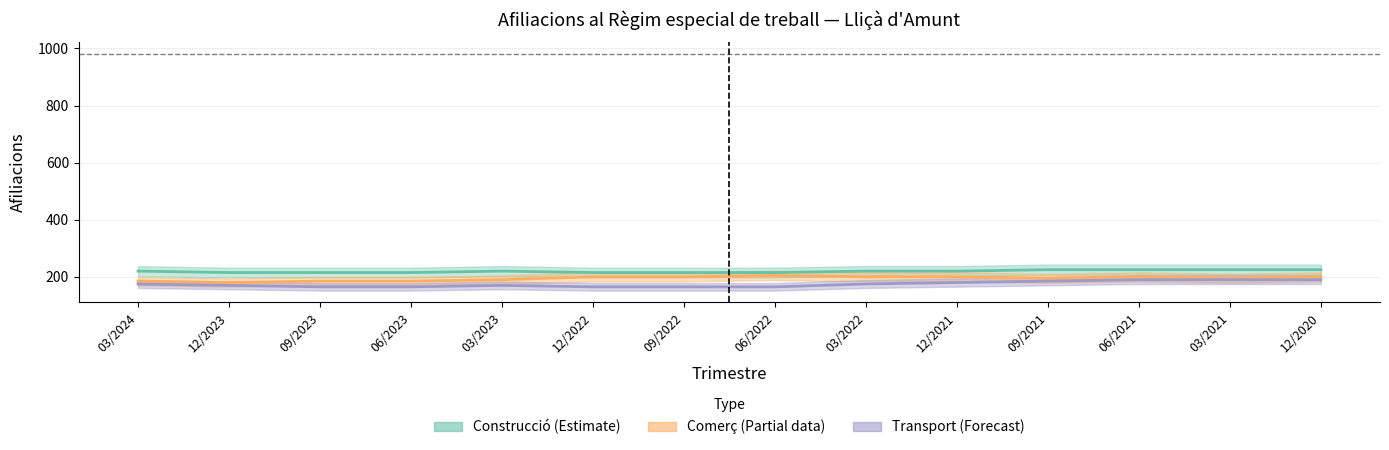

In Construcció (Estimate), how many points are higher than both neighbors (excluding endpoints)?

1